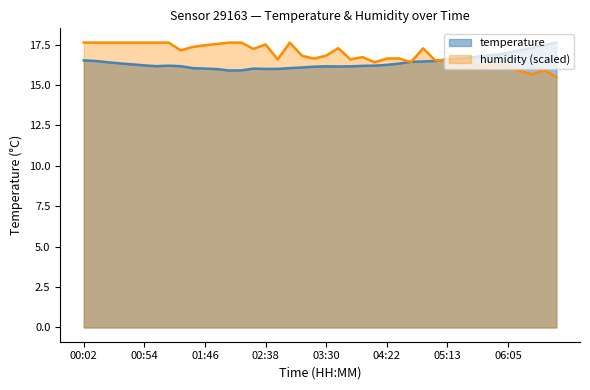

Reading left to right, list all the values displayed in this chart.

temperature: 16.5	16.5	16.4	16.3	16.3	16.2	16.2	16.2	16.2	16.0	16.0	16.0	15.9	15.9	16.0	16.0	16.0	16.0	16.1	16.1	16.1	16.1	16.1	16.2	16.2	16.2	16.3	16.4	16.4	16.5	16.6	16.6	16.7	16.8	16.9	17.0	17.1	17.3	17.5	17.6
humidity: 17.6	17.6	17.6	17.6	17.6	17.6	17.6	17.6	17.1	17.4	17.5	17.5	17.6	17.6	17.2	17.5	16.6	17.6	16.8	16.6	16.8	17.3	16.6	16.7	16.4	16.6	16.6	16.4	17.3	16.5	16.5	16.3	16.4	16.1	16.3	16.1	15.9	15.6	15.9	15.5